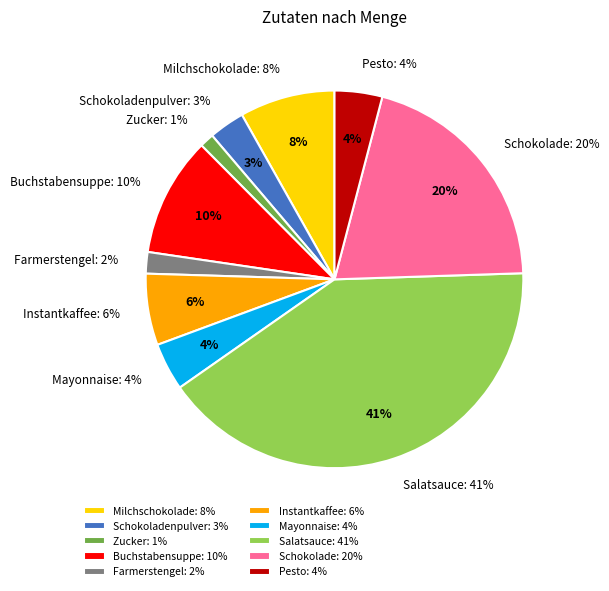

Approximately how many times larger is the value at Buchstabensuppe compared to Schokoladenpulver?

3.3